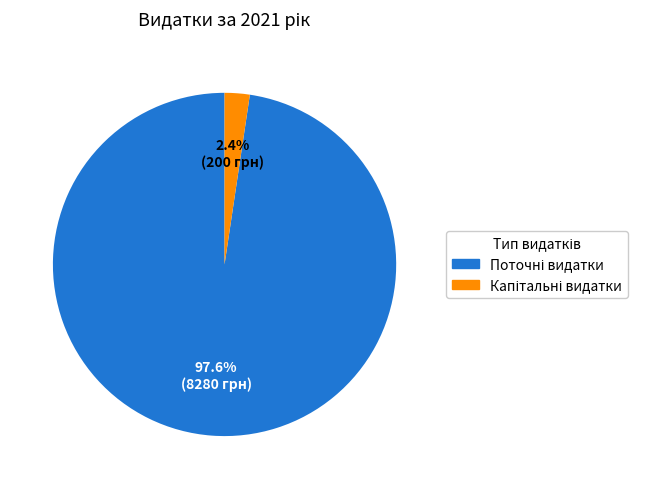

To the nearest percent, what is the difference between the largest and smallest slice percentages?

95%